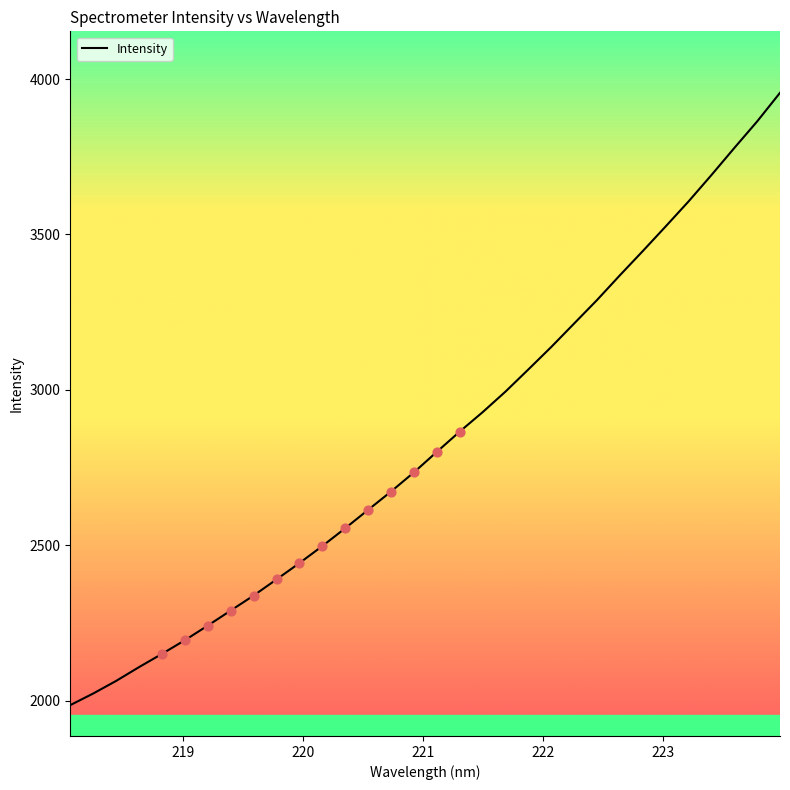

What is the smallest value displayed?

1985.6